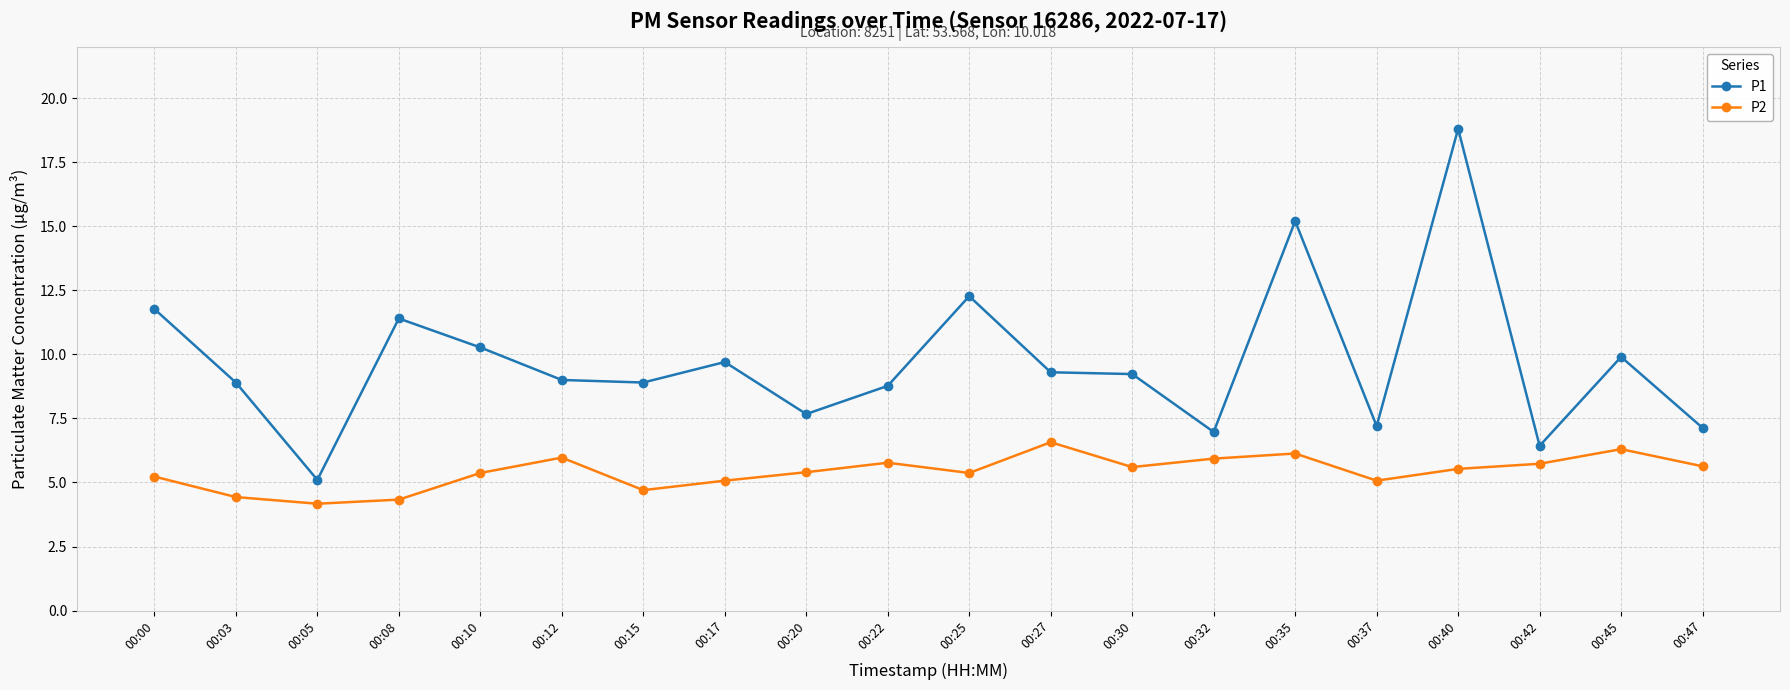

The value of P1 at 00:03 is 8.9. True or false?

True